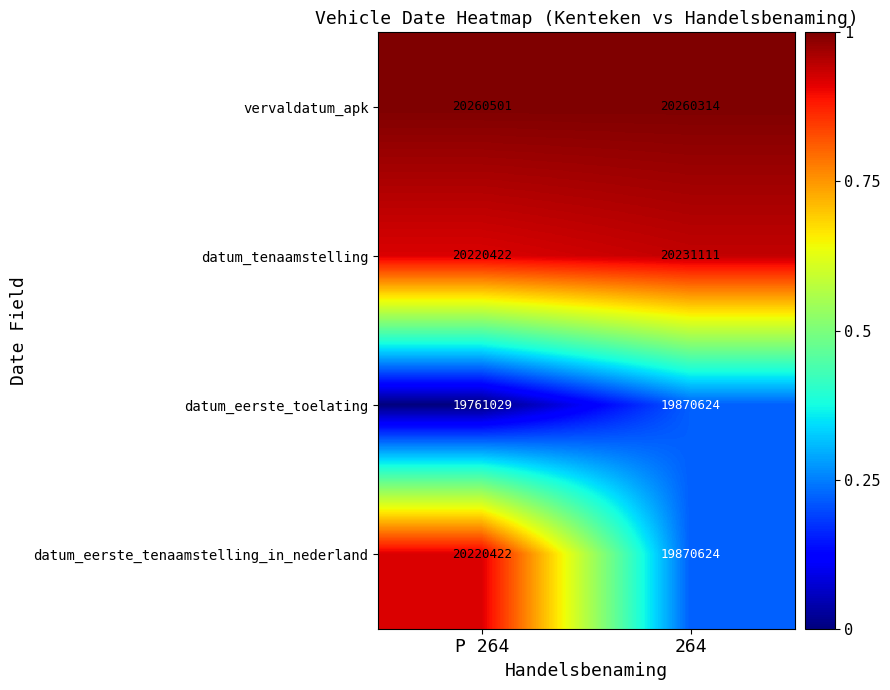

What is the difference between the datum_eerste_tenaamstelling_in_nederland values at 264 and P 264?

349798